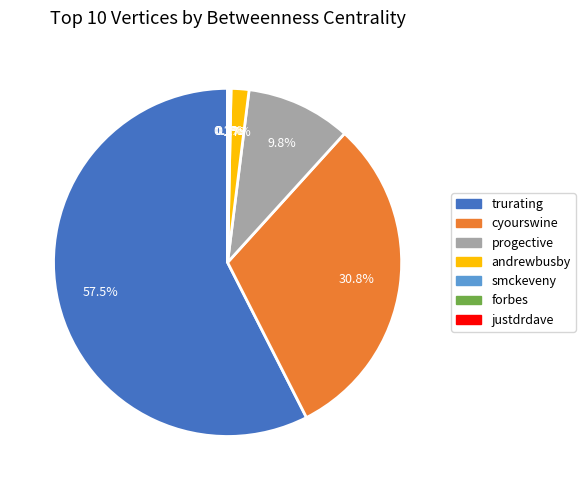

Between progective and cyourswine, which is larger?

cyourswine